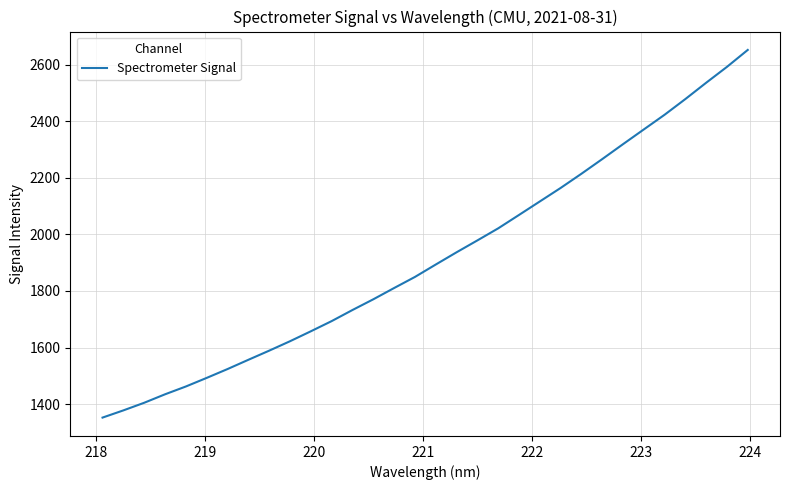

What is the difference between the maximum and minimum values?

1299.0